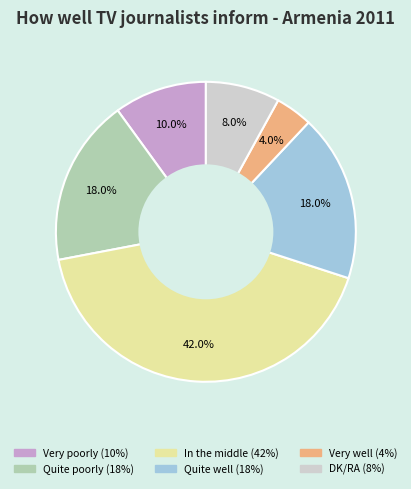

Does Very poorly account for over 50% of the chart?

No